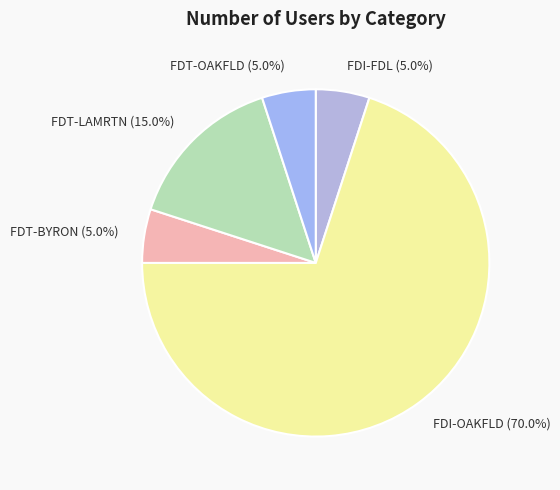

What percentage is NOT represented by FDT-LAMRTN?

85.0%